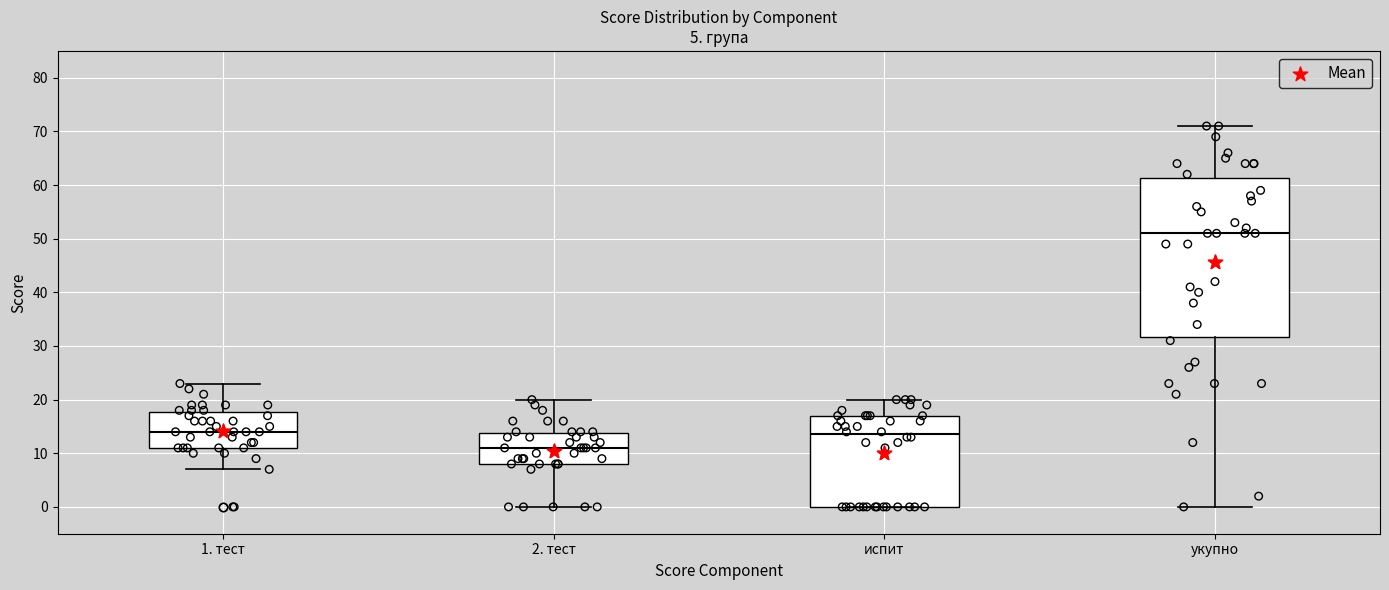

Comparing the boxes themselves (not the whiskers), which one is the tallest?

укупно